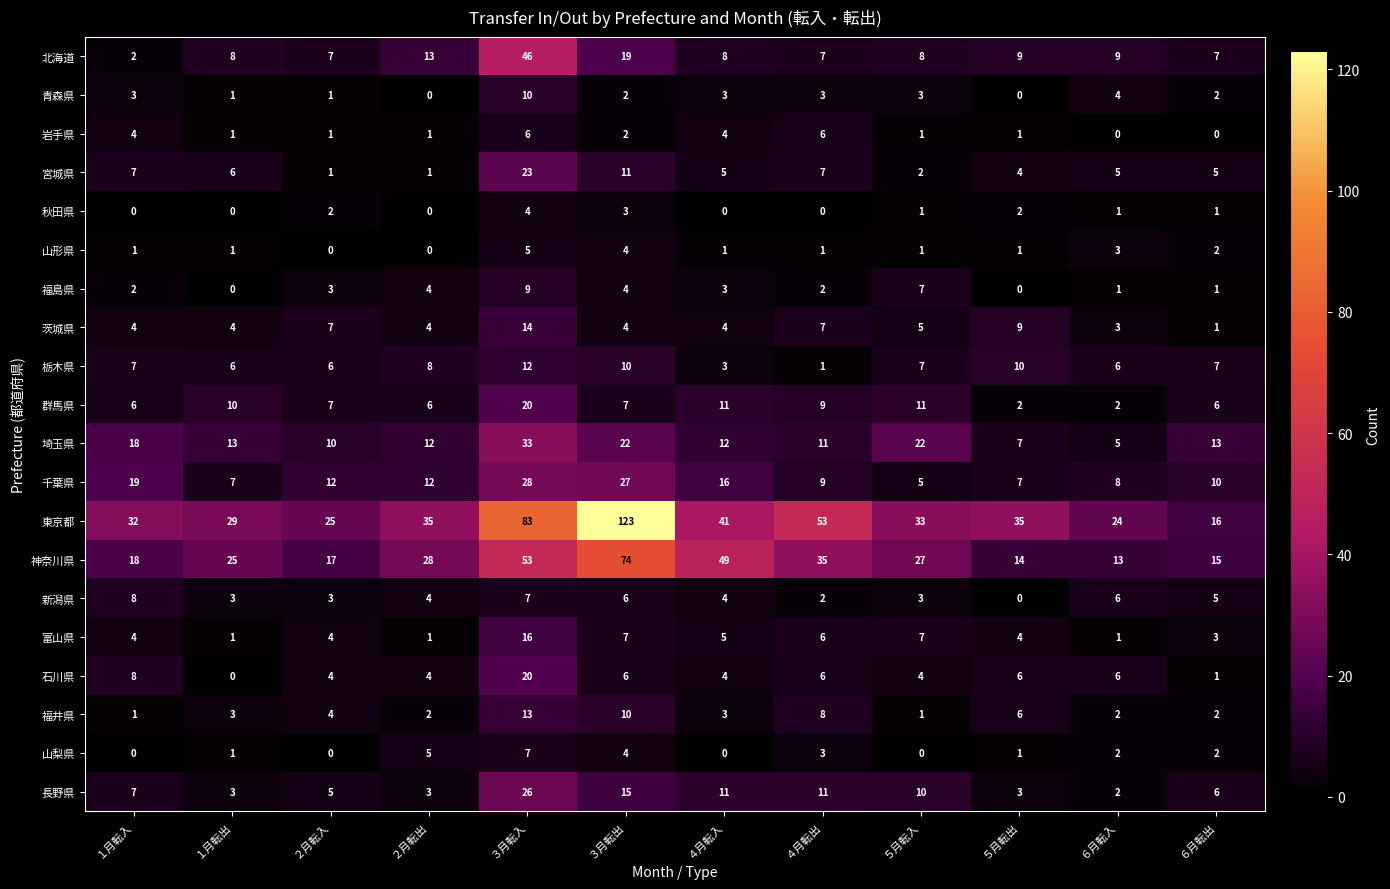

What is the maximum value shown in the chart?

123